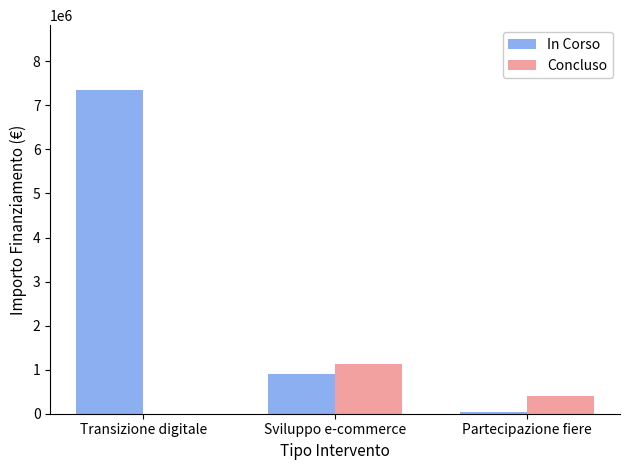

Which category has the highest value in the In Corso series?

Transizione digitale